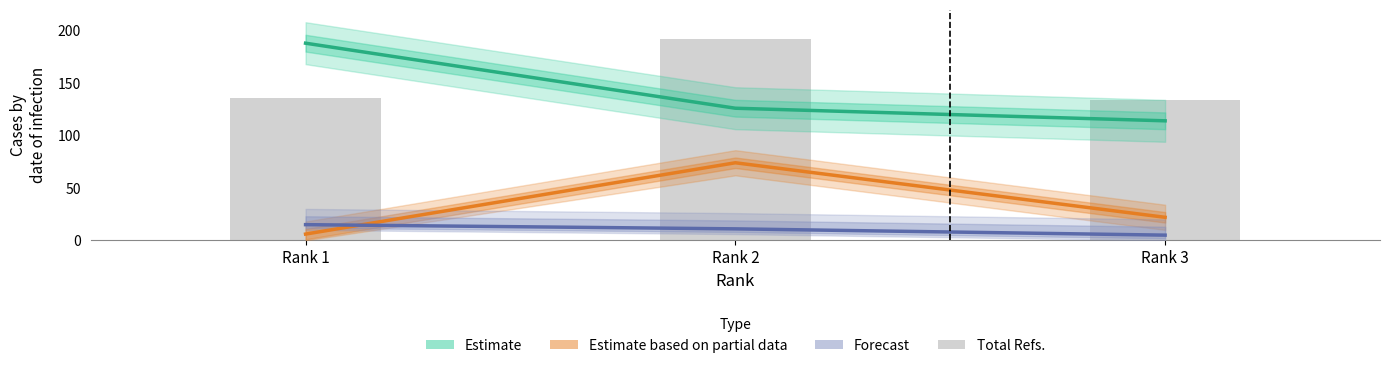

What is the sum of all Forecast values?

31